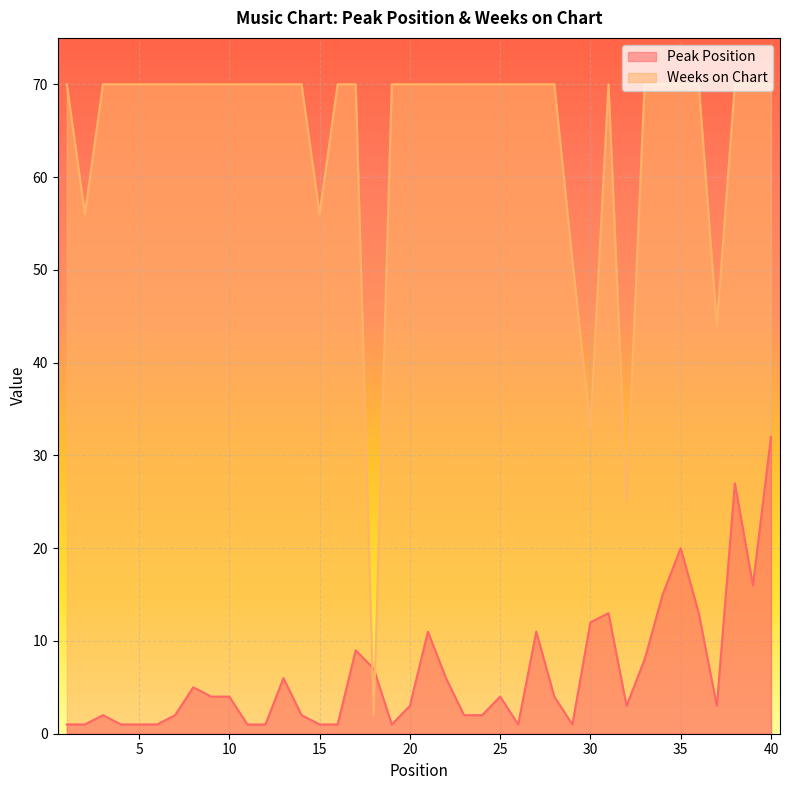

What is the total value across all series at 35?

90